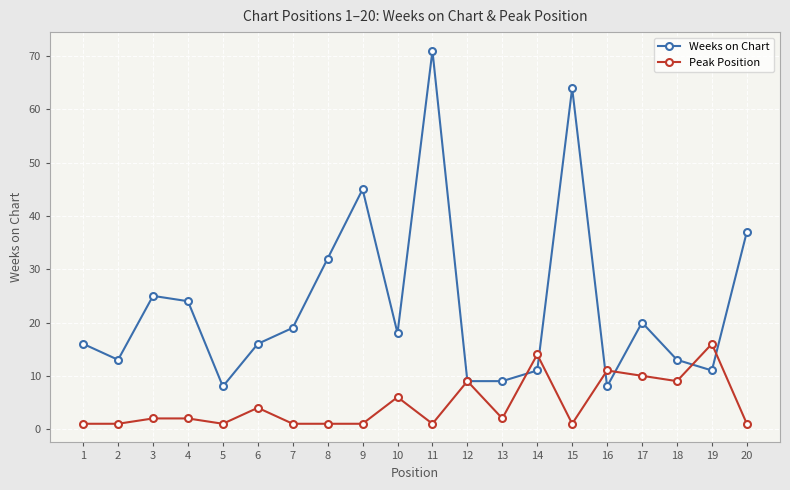

Is it true that Peak Position equals 1 at 2?

True